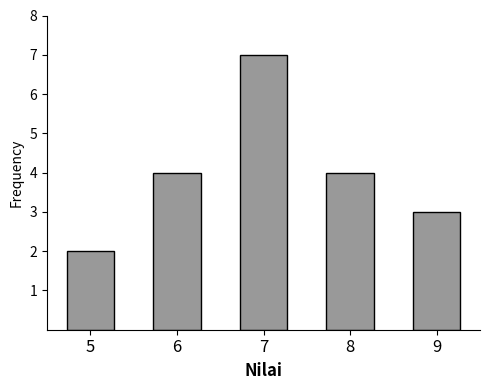

Reading left to right, transcribe all the data shown in this chart.

2	4	7	4	3